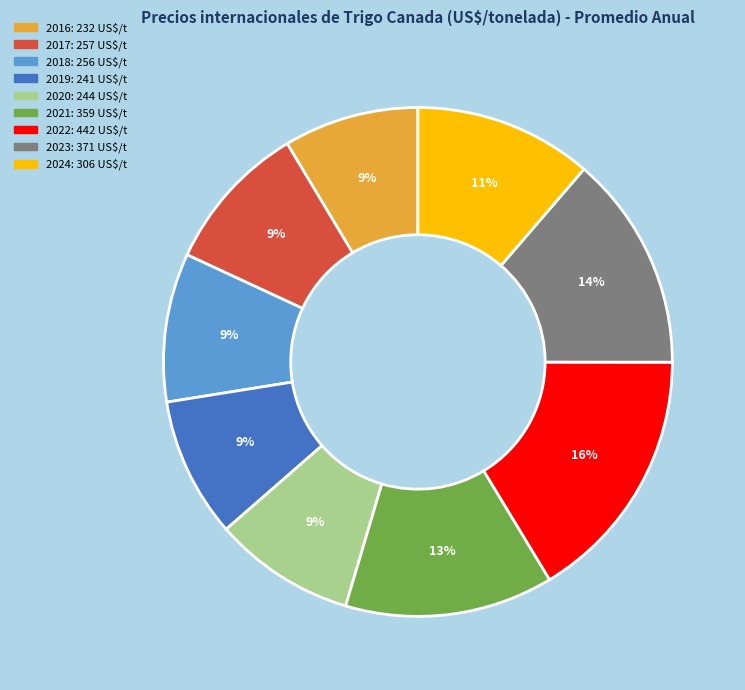

Does 2017 account for over 50% of the chart?

No